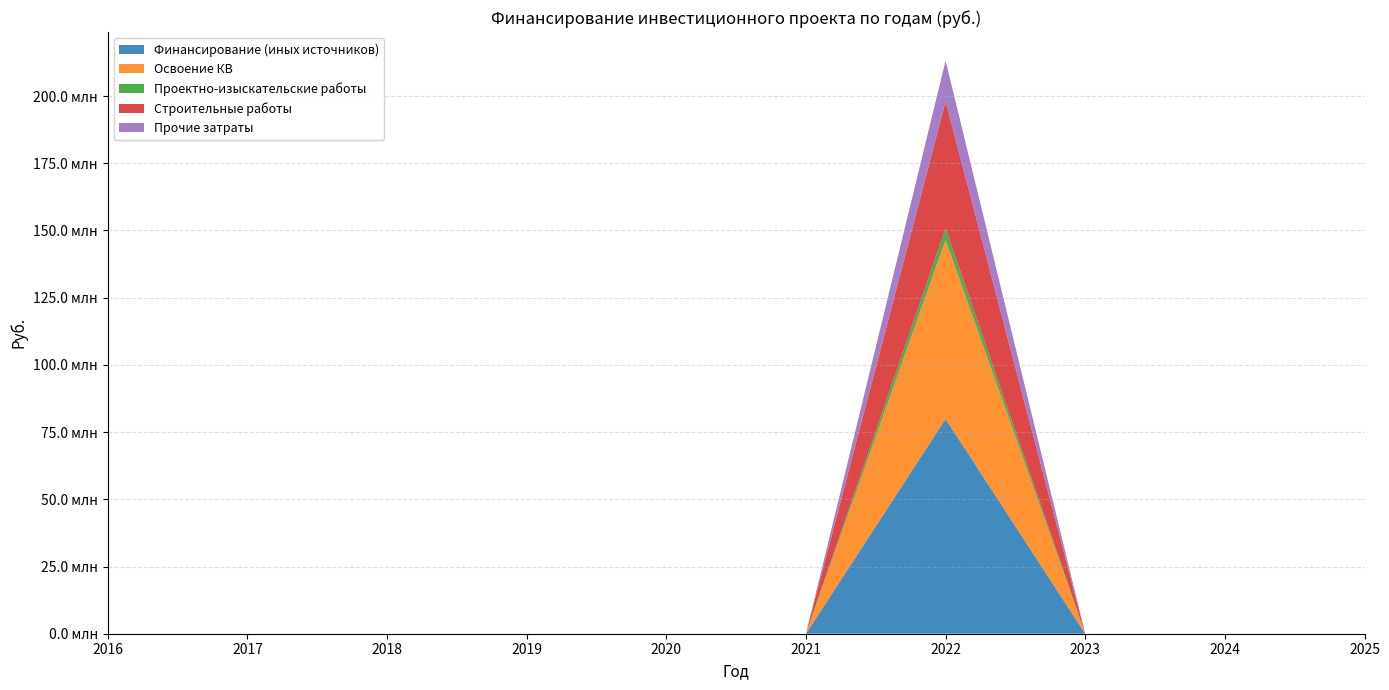

Reading left to right, list all the values displayed in this chart.

Финансирование (иных источников): 2016=0	2017=0	2018=0	2019=0	2020=0	2021=0	2022=79926000	2023=0	2024=0	2025=0
Освоение КВ: 2016=0	2017=0	2018=0	2019=0	2020=0	2021=0	2022=66605000	2023=0	2024=0	2025=0
Проектно-изыскательские работы: 2016=0	2017=0	2018=0	2019=0	2020=0	2021=0	2022=4247000	2023=0	2024=0	2025=0
Строительные работы: 2016=0	2017=0	2018=0	2019=0	2020=0	2021=0	2022=47249000	2023=0	2024=0	2025=0
Прочие затраты: 2016=0	2017=0	2018=0	2019=0	2020=0	2021=0	2022=15109000	2023=0	2024=0	2025=0